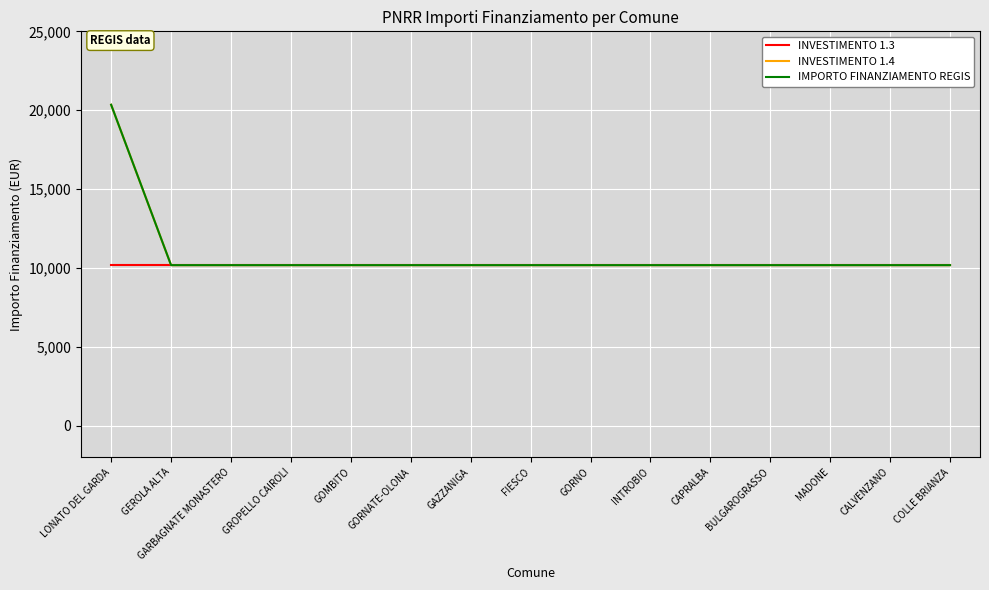

Does the chart have visible grid lines?

Yes